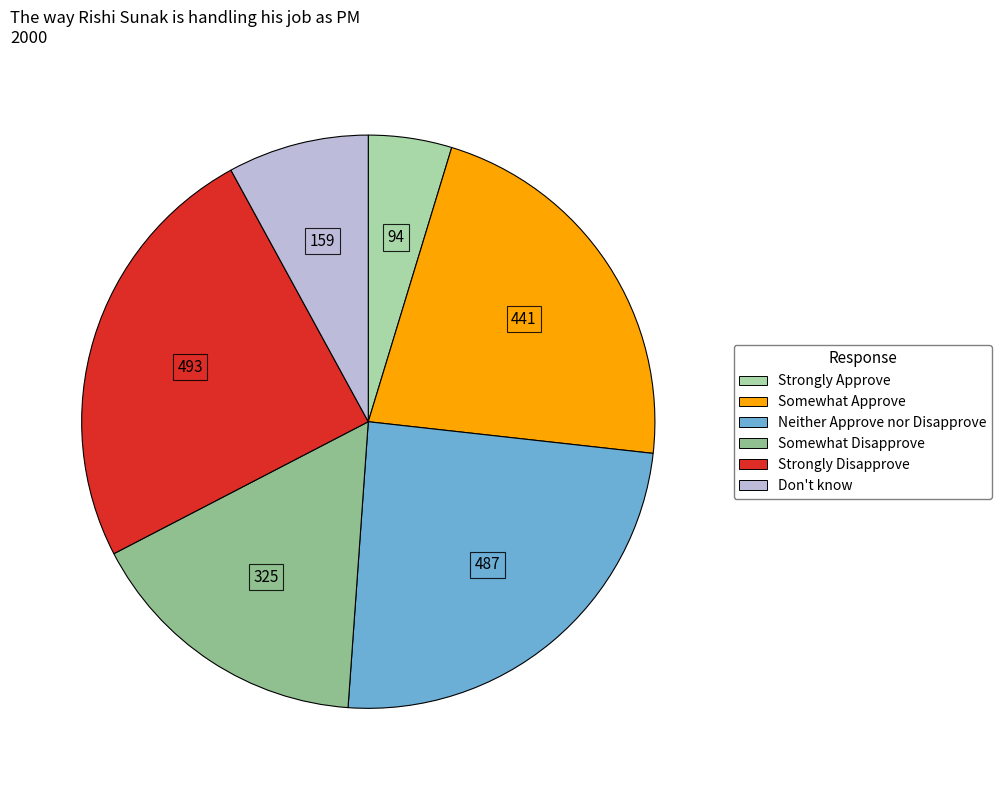

How many segments does this pie chart have?

6